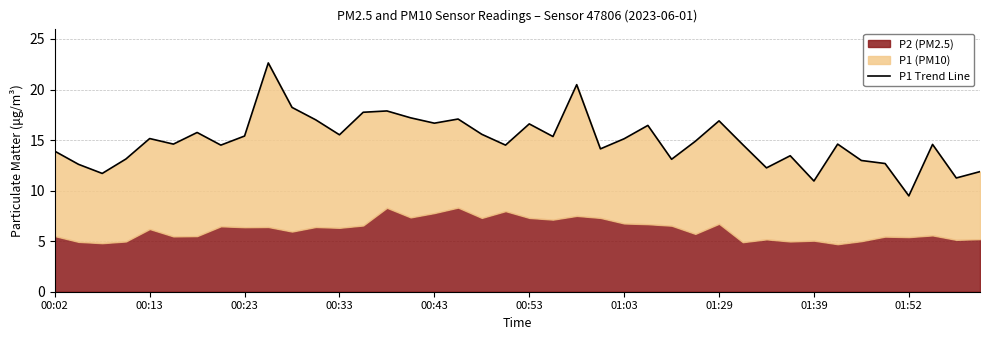

Approximately how many times larger is the value at 00:33 compared to 00:53?

0.9